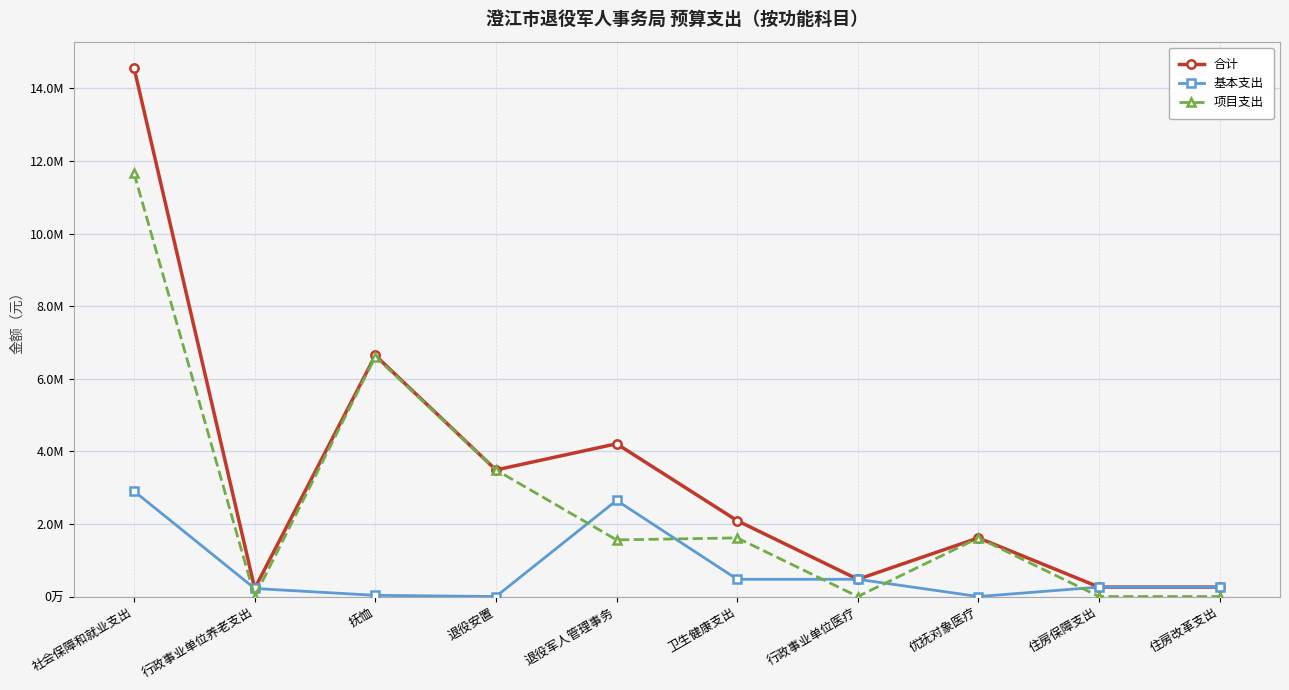

Does the chart display data point markers on the line(s)?

Yes